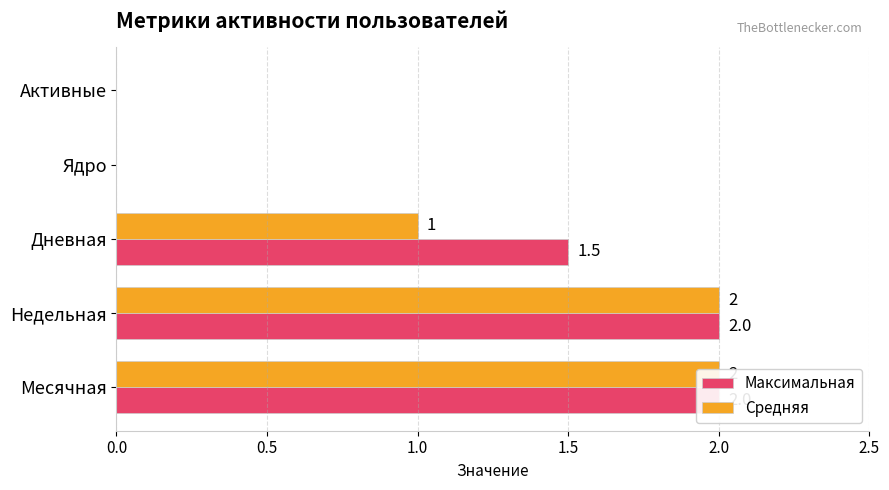

Which series has the largest total across all categories?

Максимальная